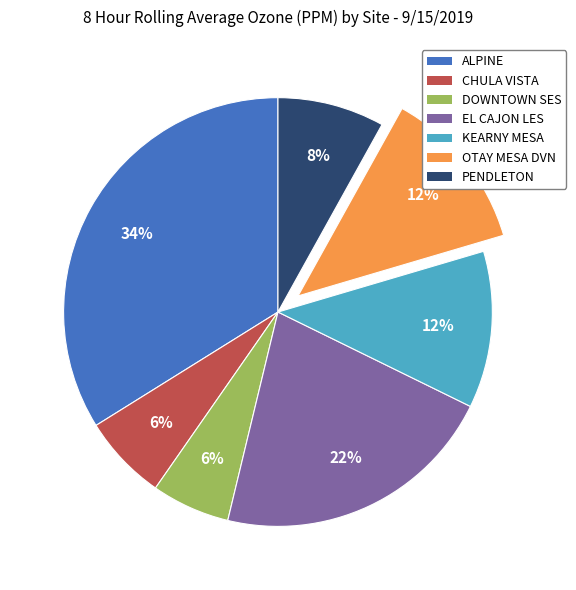

Is it true that DOWNTOWN SES is 6% of the pie?

True